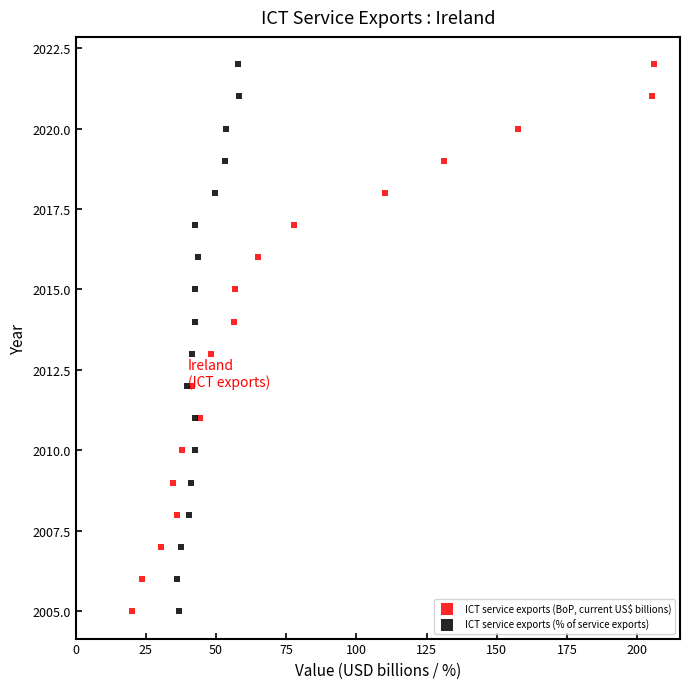

What are all the series names shown in the legend?

ICT service exports (BoP, current US$ billions), ICT service exports (% of service exports)